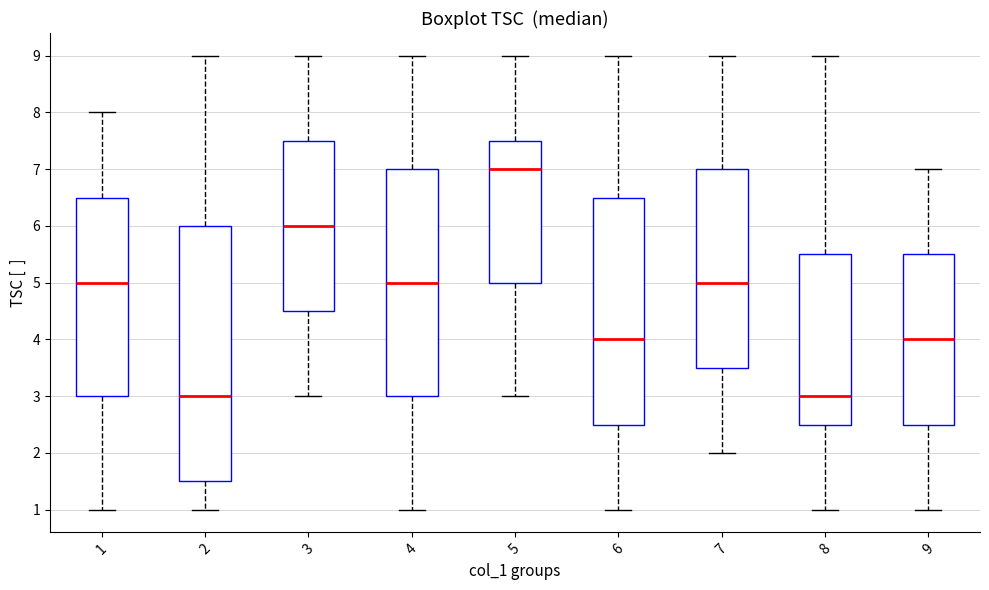

Which box has the highest median line?

5